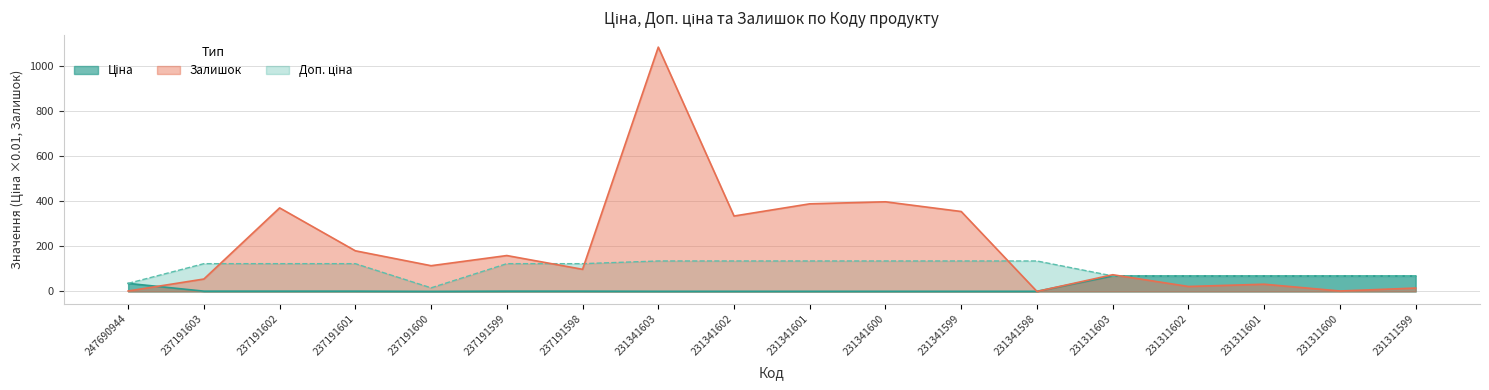

List the labels in order of Залишок value, smallest first.

231341598, 247690944, 231311600, 231311599, 231311602, 231311601, 237191603, 231311603, 237191598, 237191600, 237191599, 237191601, 231341602, 231341599, 237191602, 231341601, 231341600, 231341603